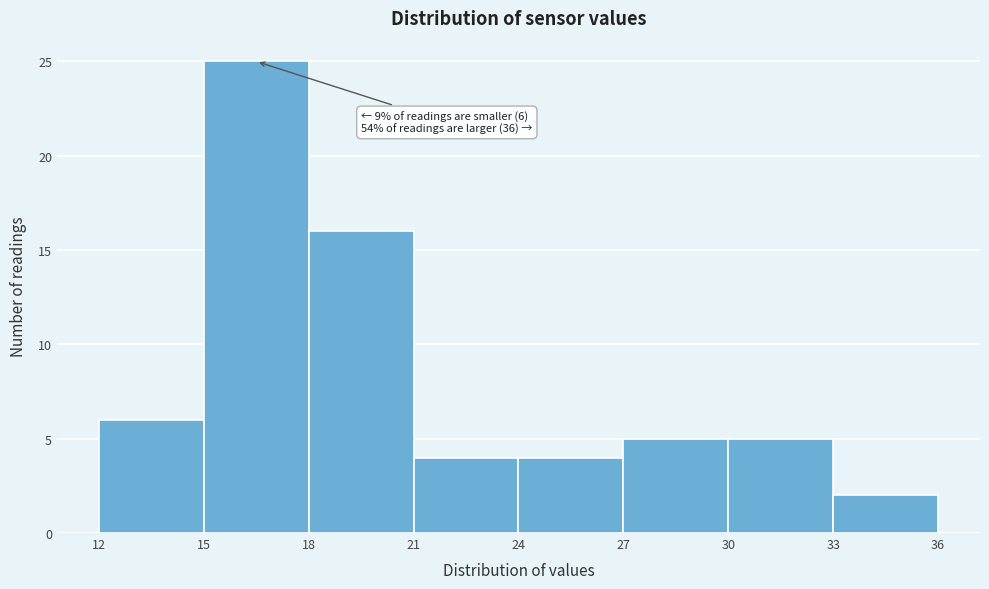

Which range on the x-axis has the tallest bar?

15 to 18